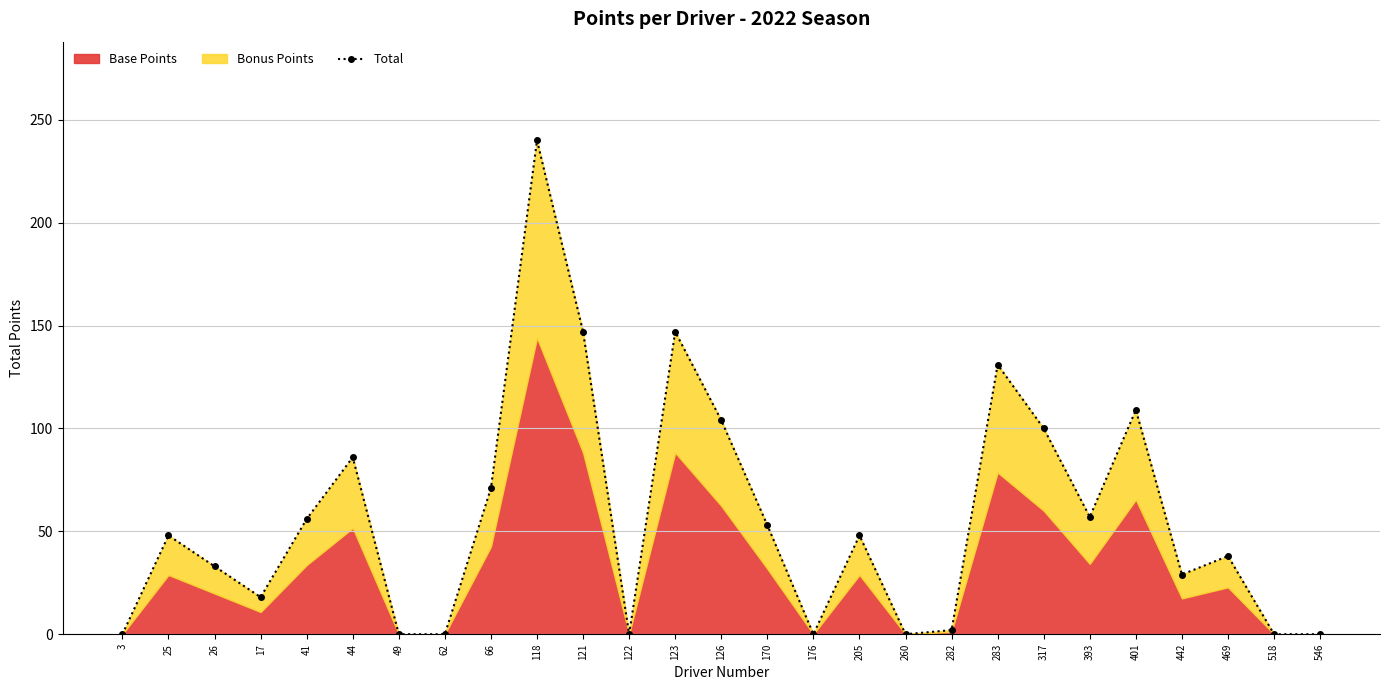

What is the difference between the second highest and minimum values?

147